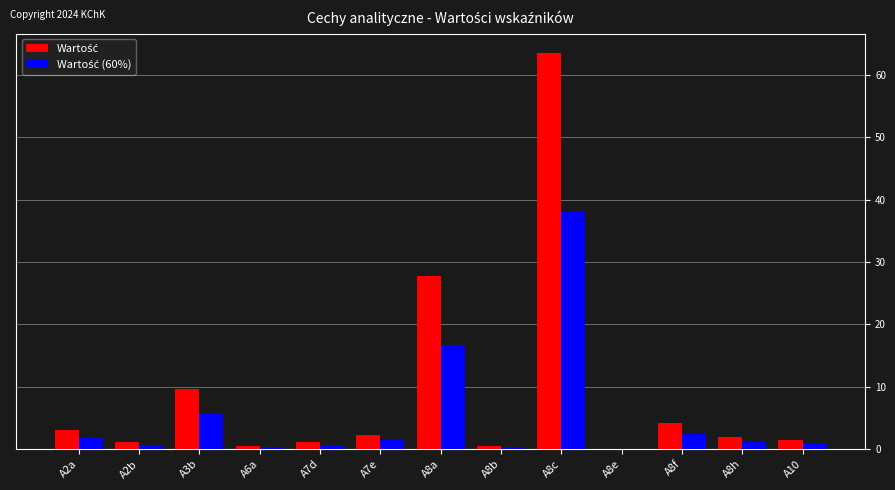

At which category is the sum across all series the highest?

A8c